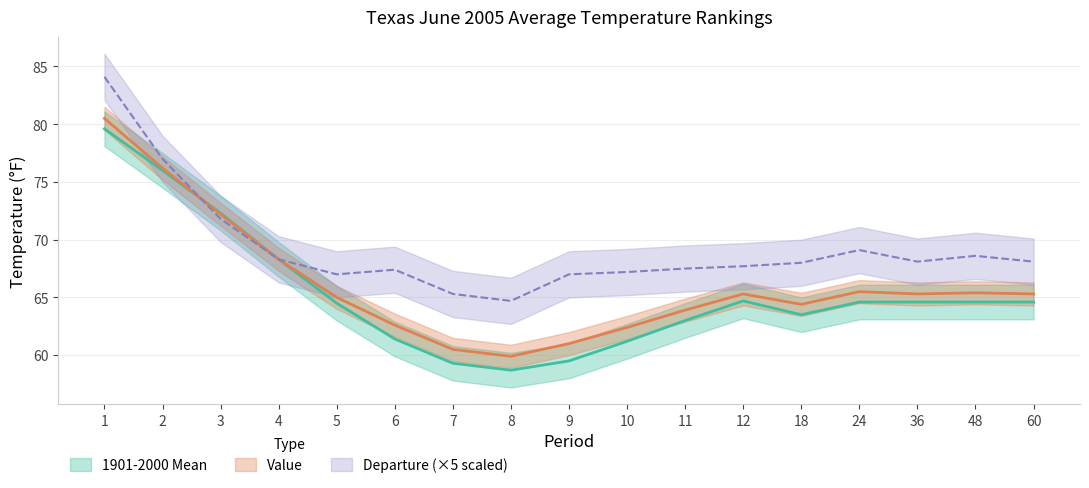

Where does the 1901-2000 Mean series first go above 64?

1